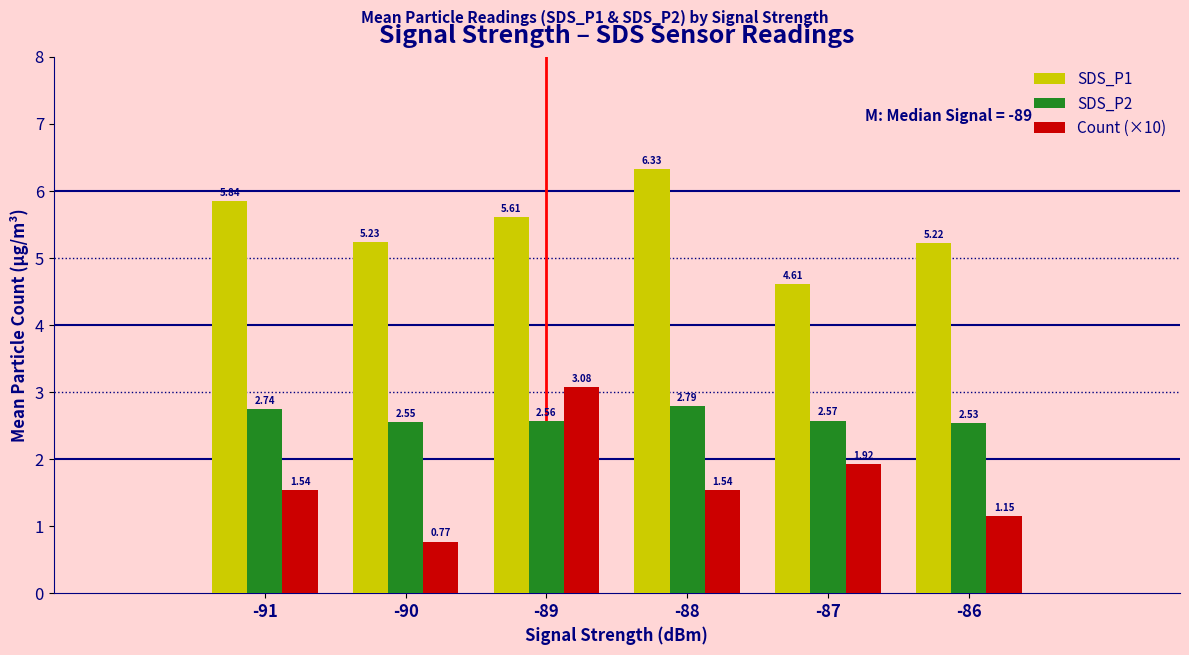

Which series has the widest spread of values?

Count (×10)